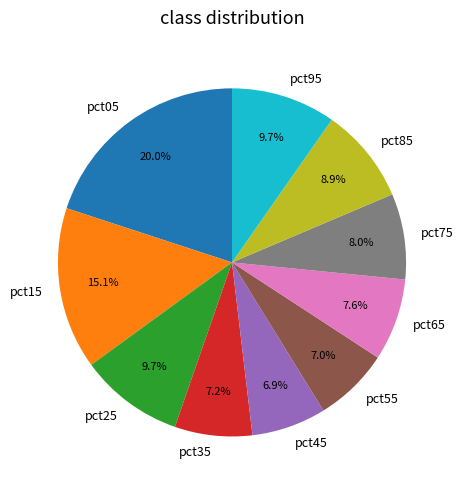

What is the largest slice in the pie chart?

pct05